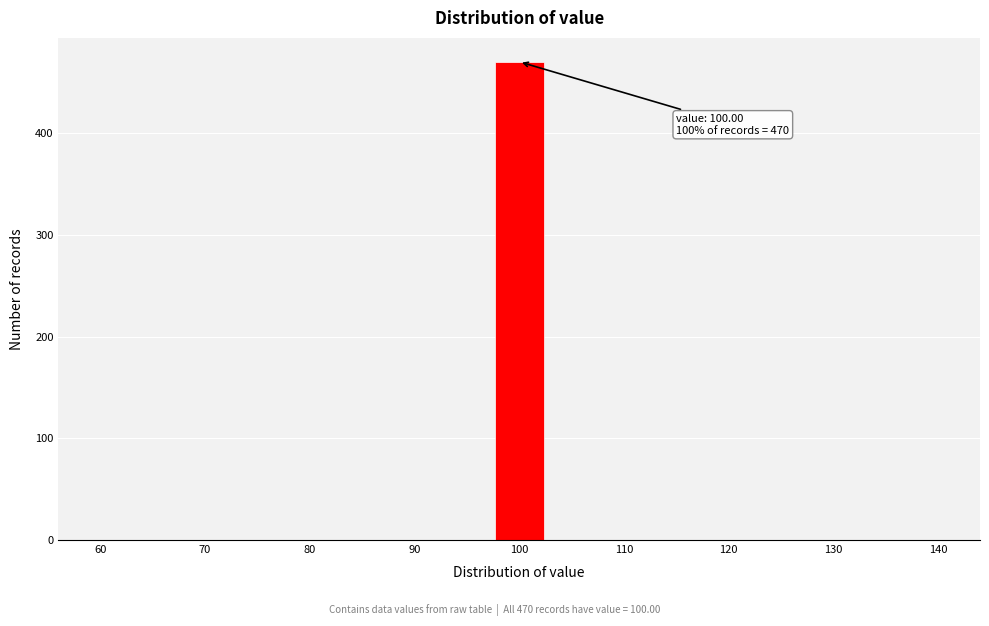

Which range on the x-axis has the tallest bar?

98 to 102